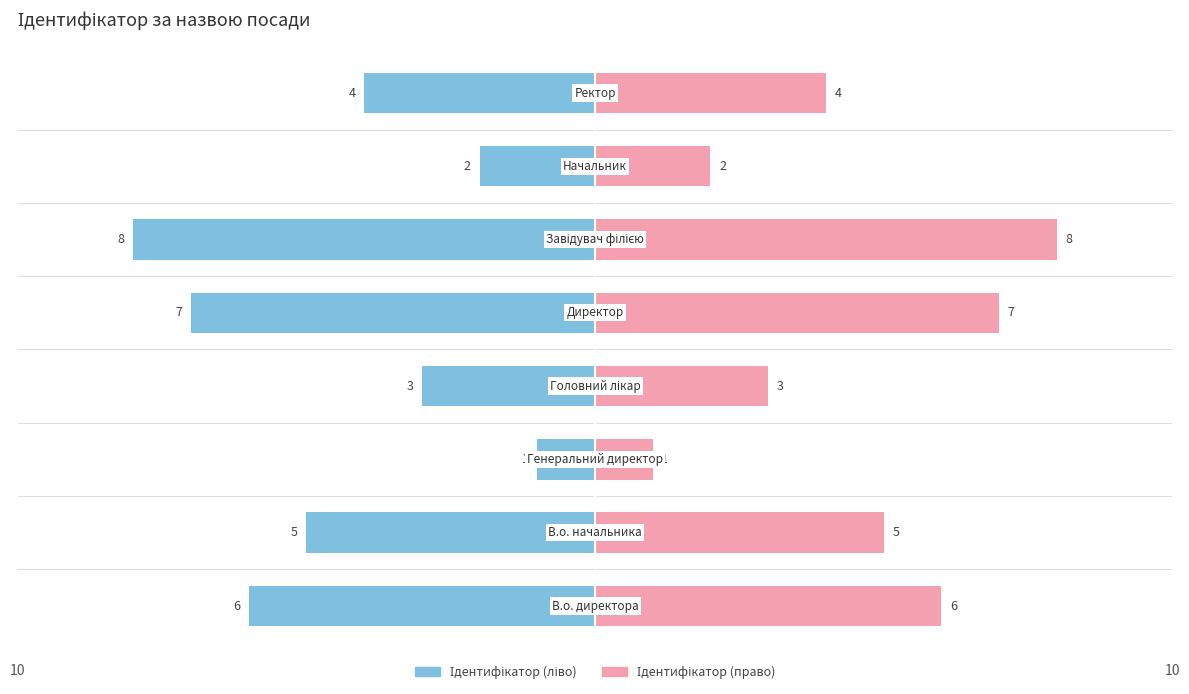

Is it true that the value at Директор is 7?

True